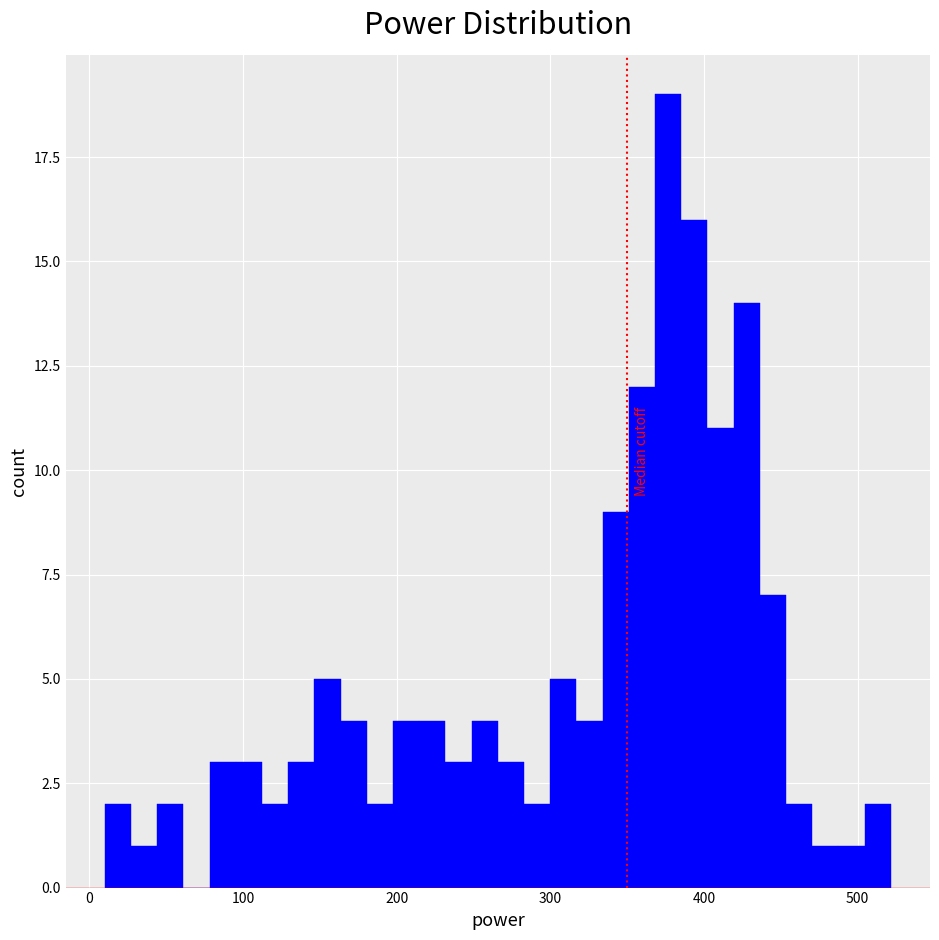

Around what value on the x-axis is the tallest bar? Give the approximate position of its centre, as read against the axis.

380